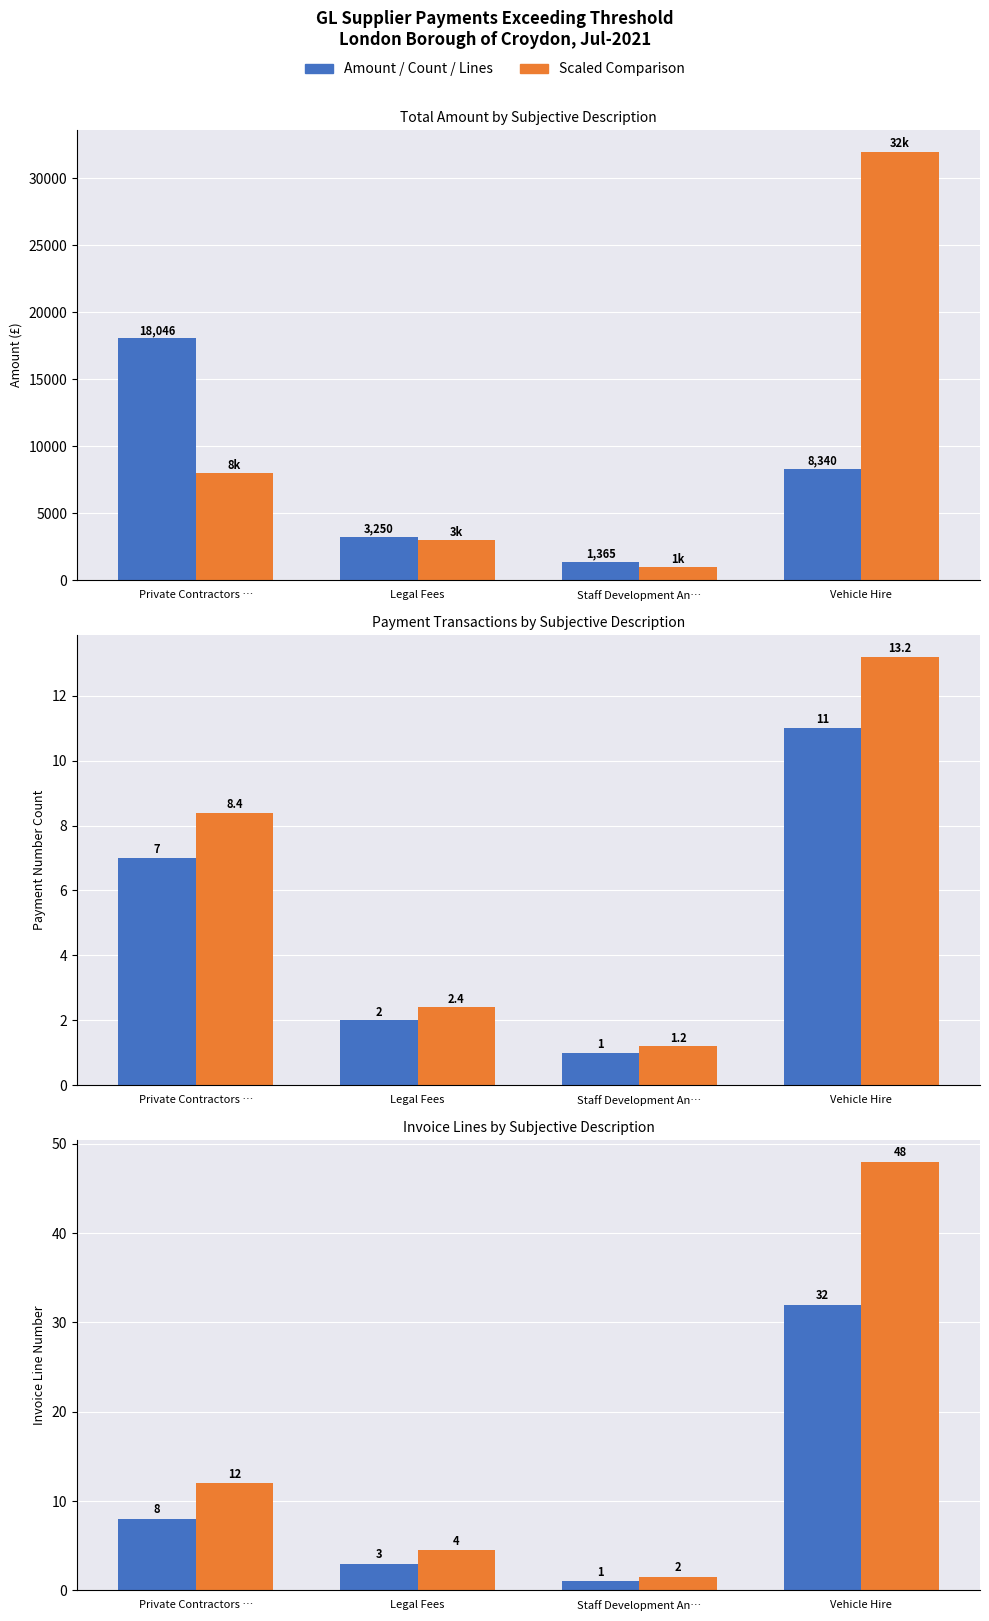

What is the label of the 1st bar from the right?

Vehicle Hire